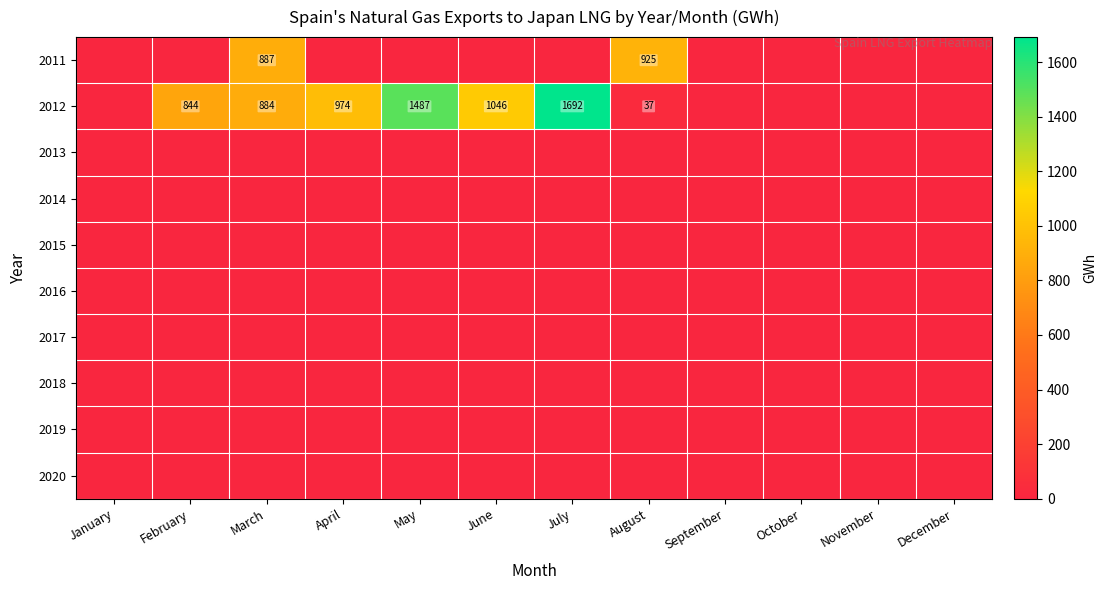

What is the total value across all series at February?

844.2